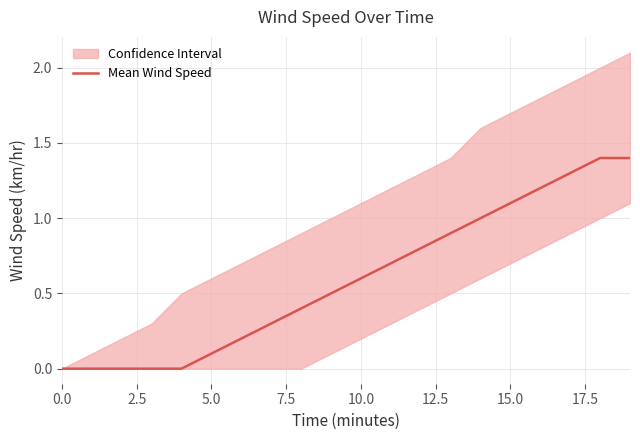

True or false: there are more than 0 points higher than both neighbors.

False